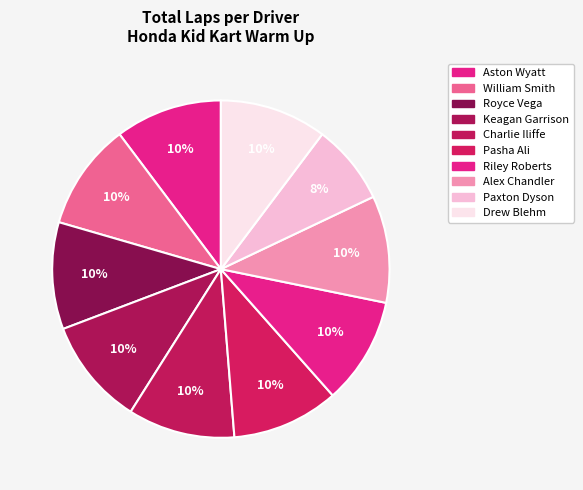

Count the number of slices in the pie.

10